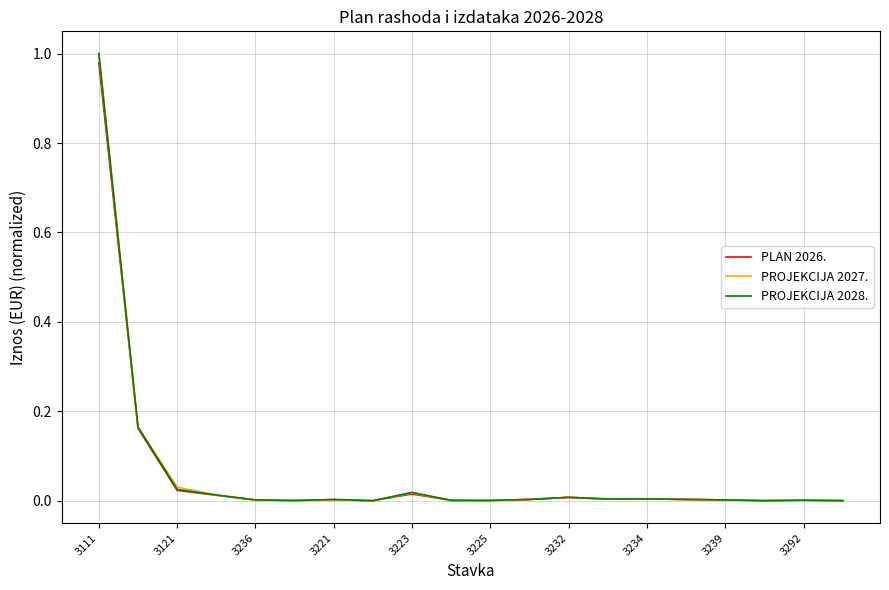

Which series has the widest spread of values?

PROJEKCIJA 2028.